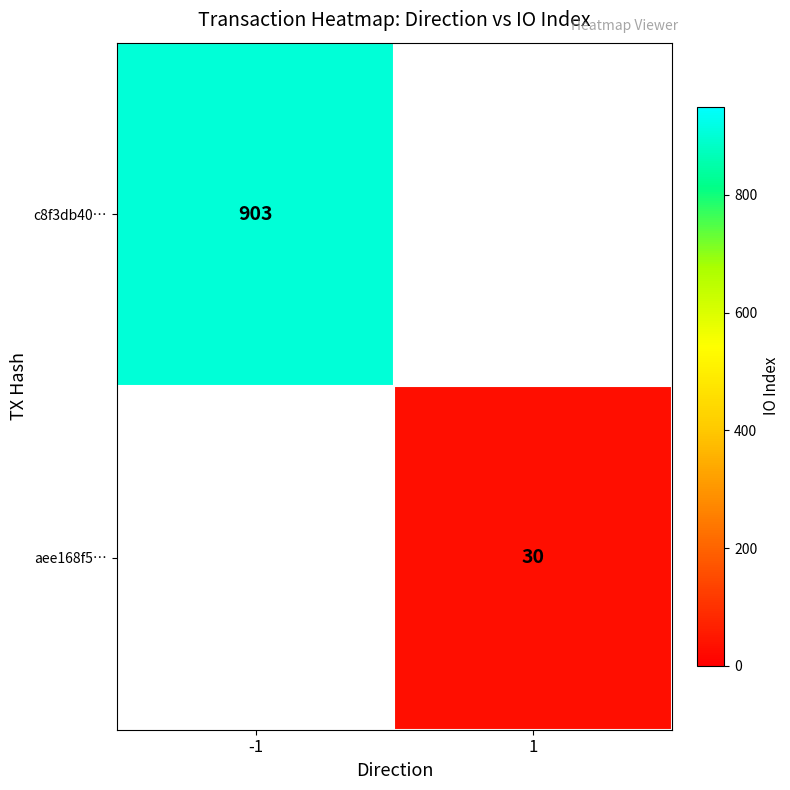

True or false: aee168f5… has a value of 52.2 at 1.

False